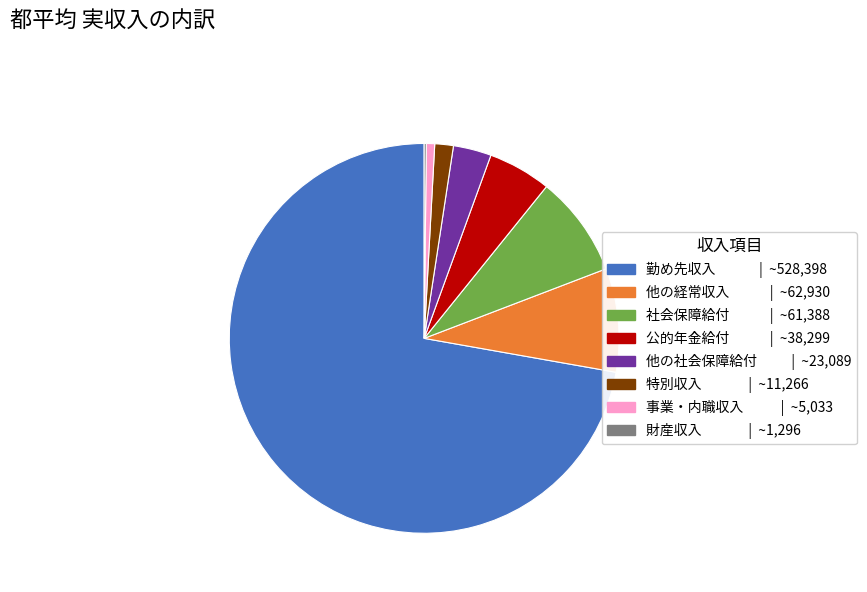

Which has a higher value, 社会保障給付 or 事業・内職収入?

社会保障給付